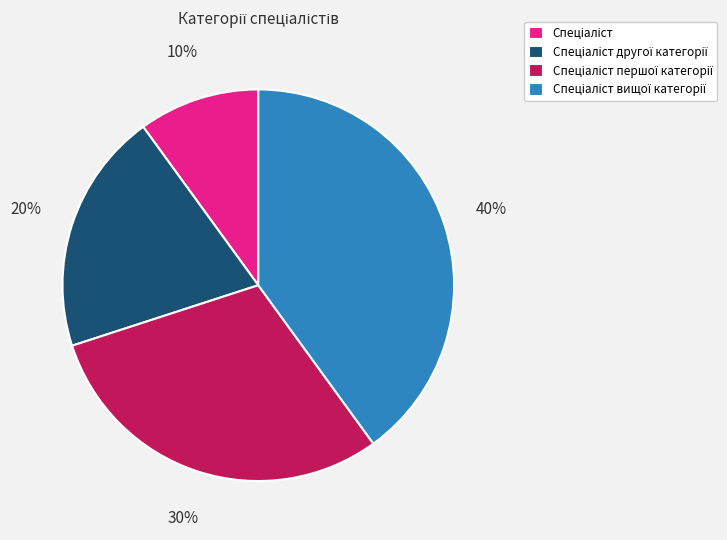

Is there a majority slice in this chart?

No